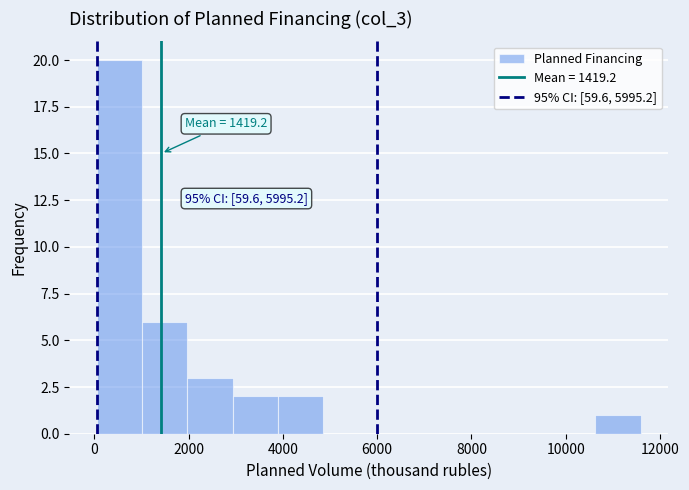

Which range on the x-axis has the tallest bar?

0 to 1000